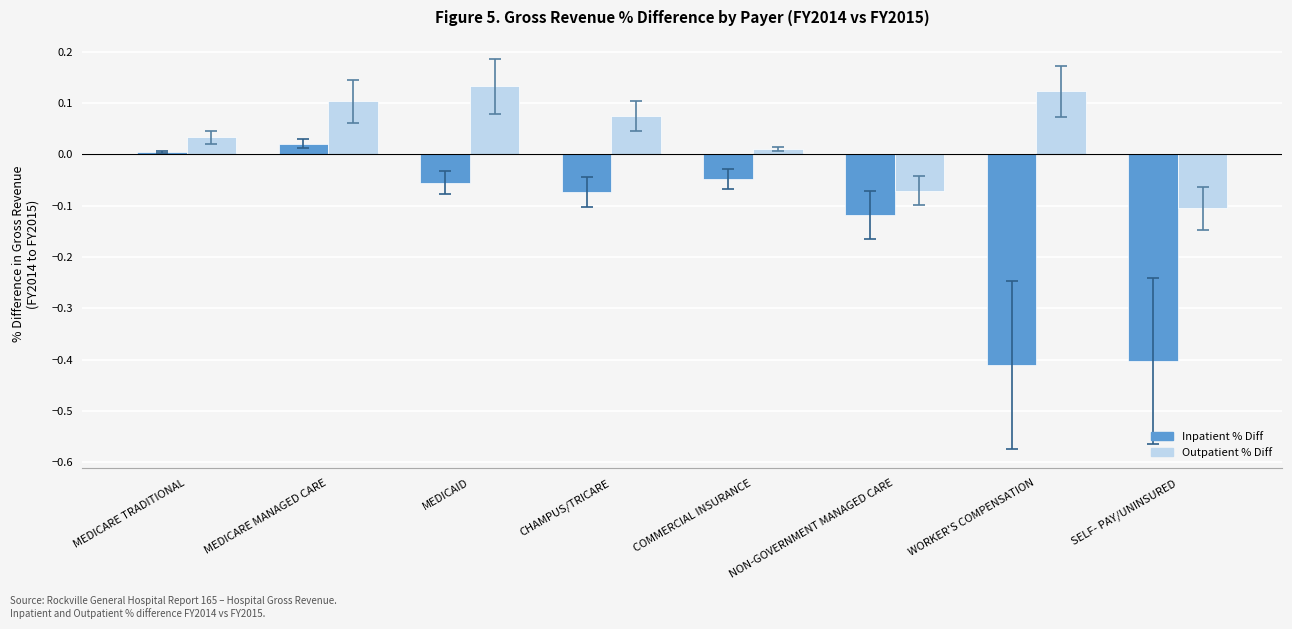

List the series in order of their peak value, lowest first.

Inpatient % Diff, Outpatient % Diff